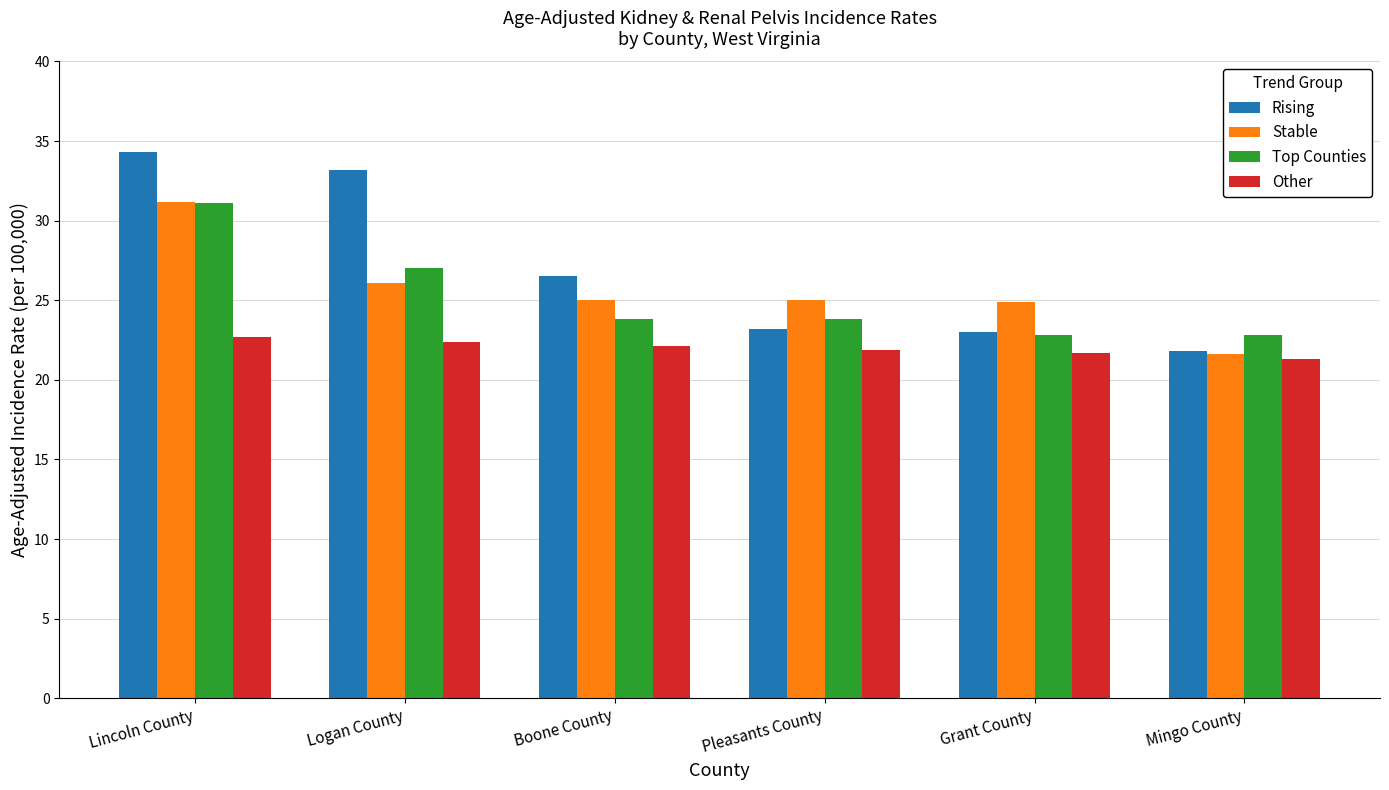

What is the highest value of the Rising series?

34.3